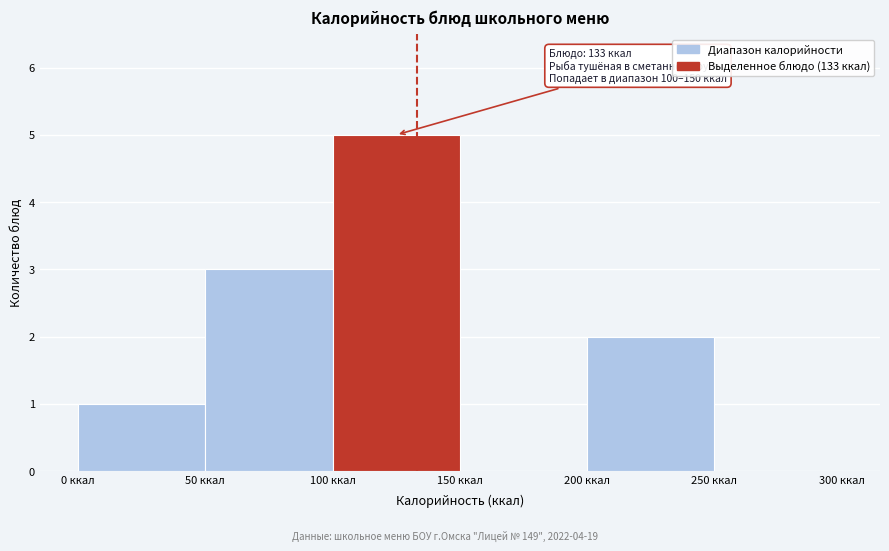

Which range on the x-axis has the tallest bar?

100 to 150